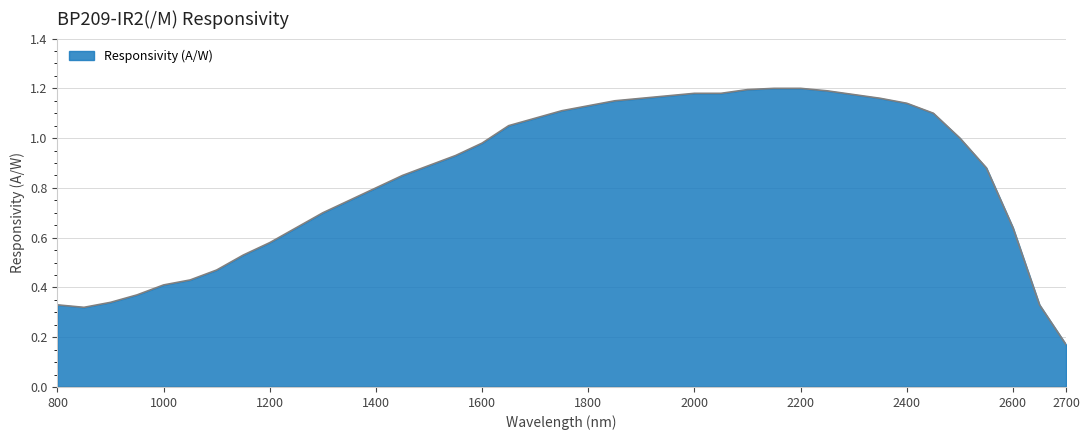

At which category does the chart reach its minimum across all series?

2700